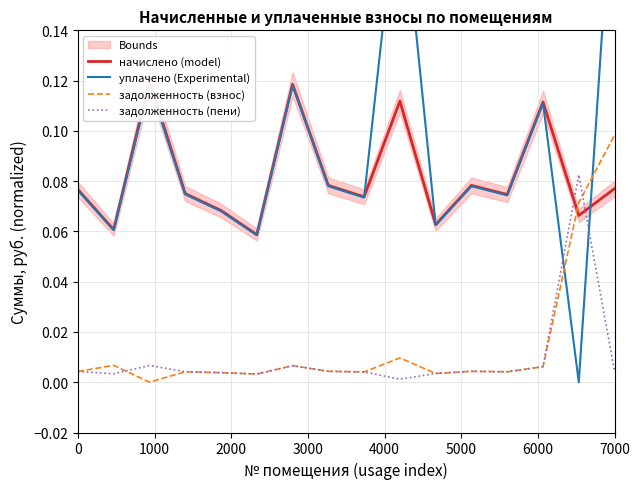

Rank the series by their maximum value, from lowest to highest.

задолженность (пени), задолженность (взнос), начислено (model), уплачено (Experimental)